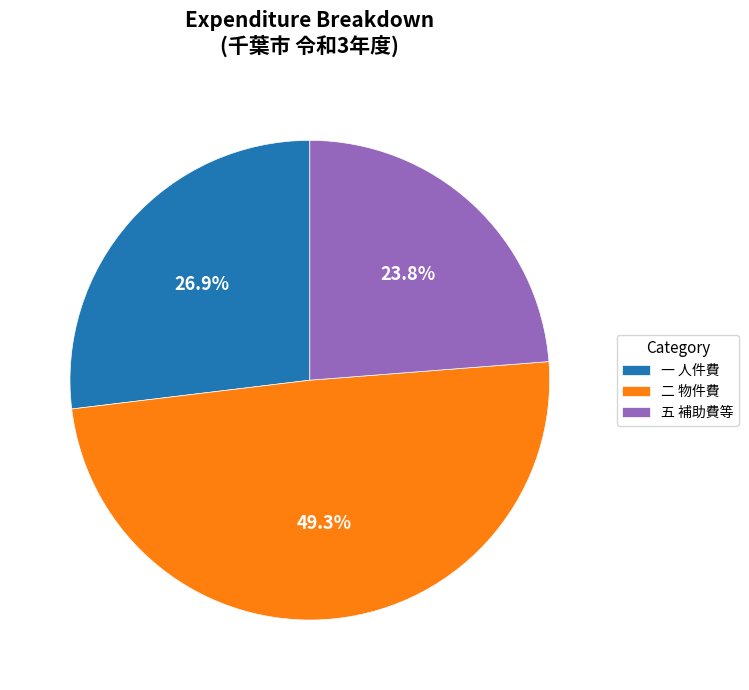

Combined, do 五 補助費等 and 二 物件費 account for over 50%?

Yes